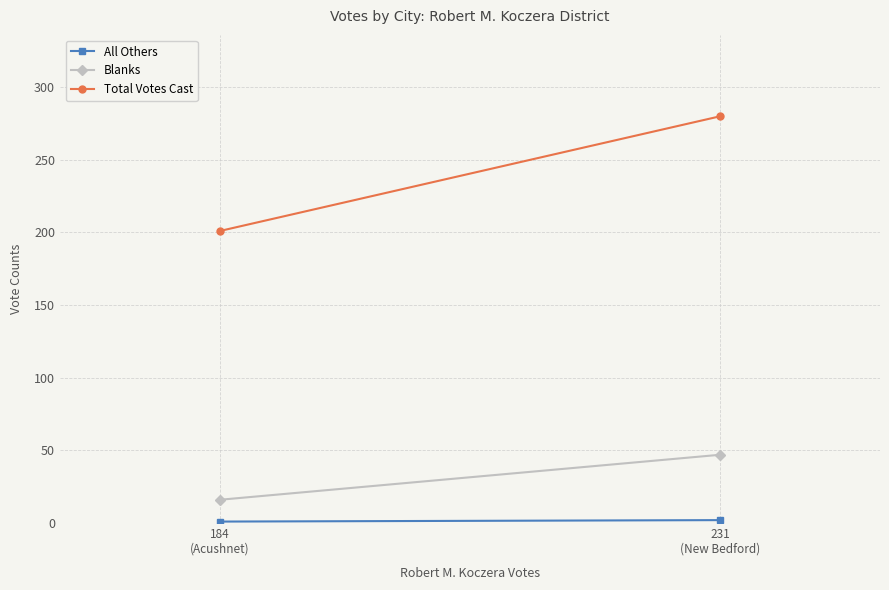

The value of All Others at 184
(Acushnet) is 2. True or false?

False